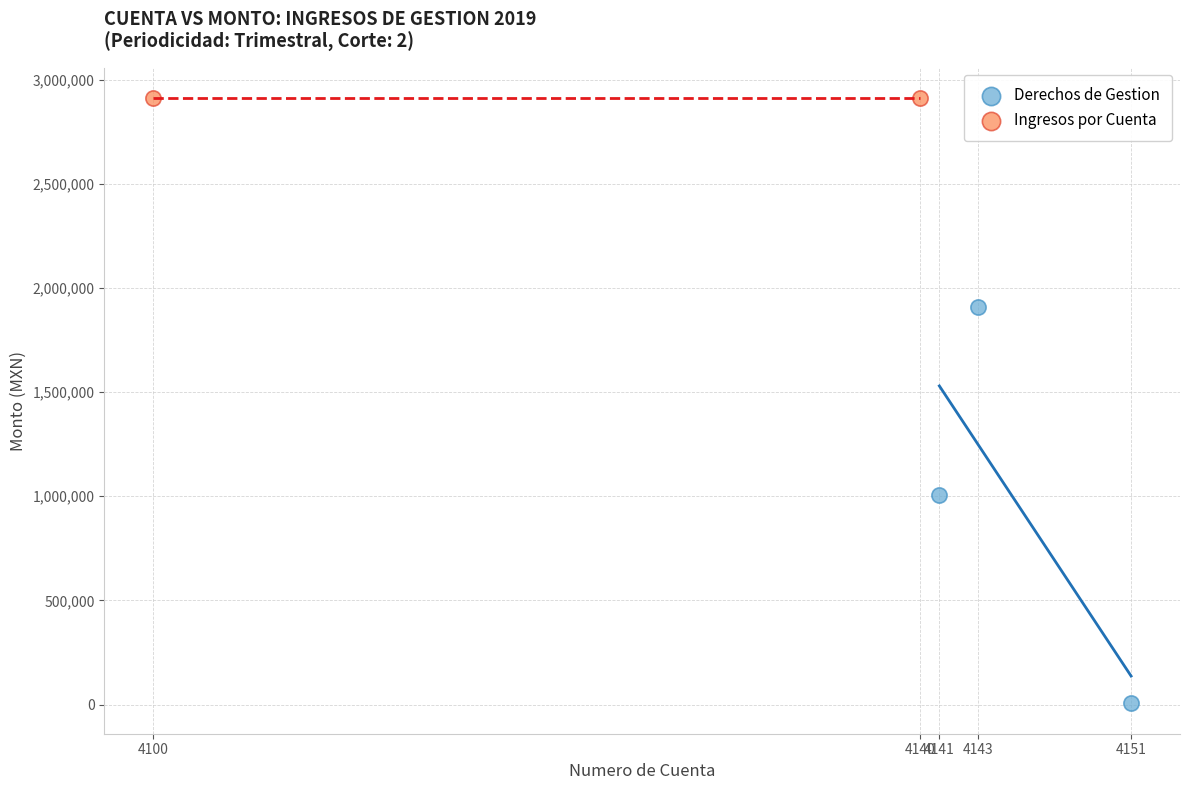

Which series contains the lowest Y value?

Derechos de Gestion